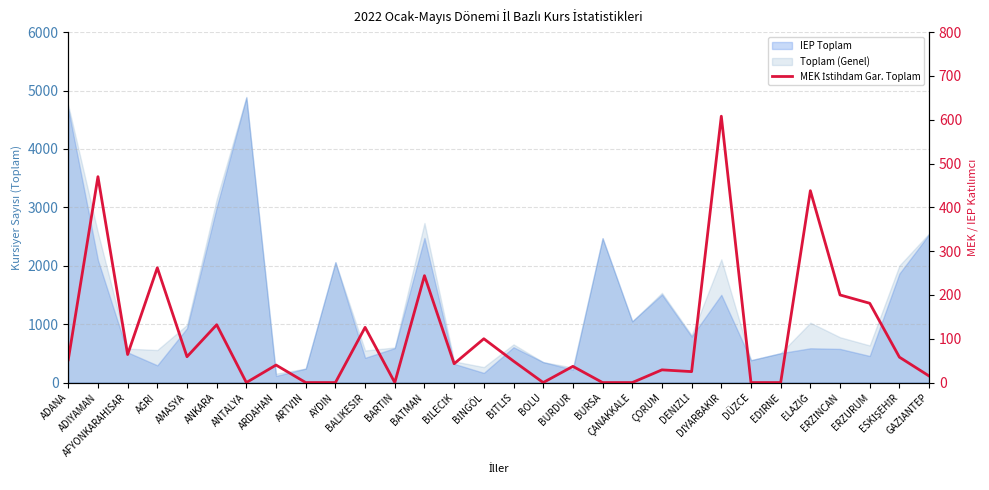

How many data points are less than 49?

15